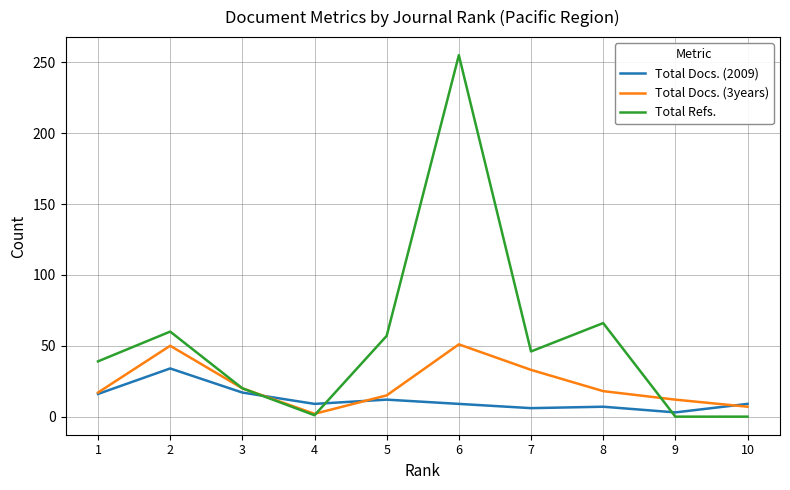

True or false: Total Docs. (3years) has a value of 33 at 7.

True